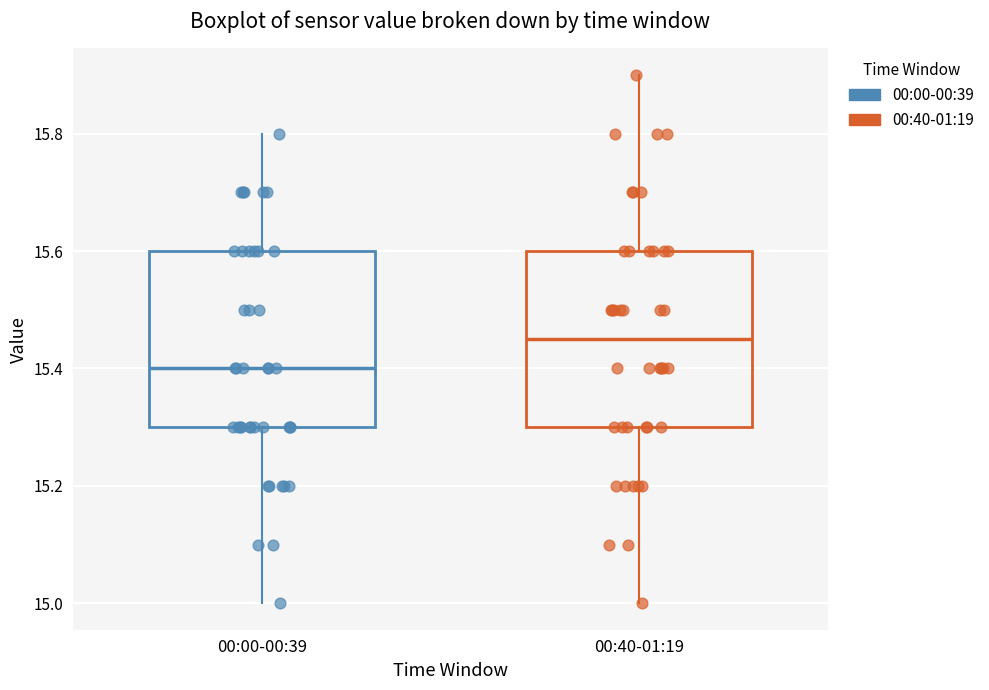

Reading left to right, read every box against the y-axis: the position of its median line, the range the box covers, and the ends of its whiskers. The values are not printed on the chart, so give them approximately, as read against the axis.

00:00-00:39: median 15.40, box 15.30 to 15.60, whiskers 15.00 to 15.80
00:40-01:19: median 15.46, box 15.30 to 15.60, whiskers 15.00 to 15.90